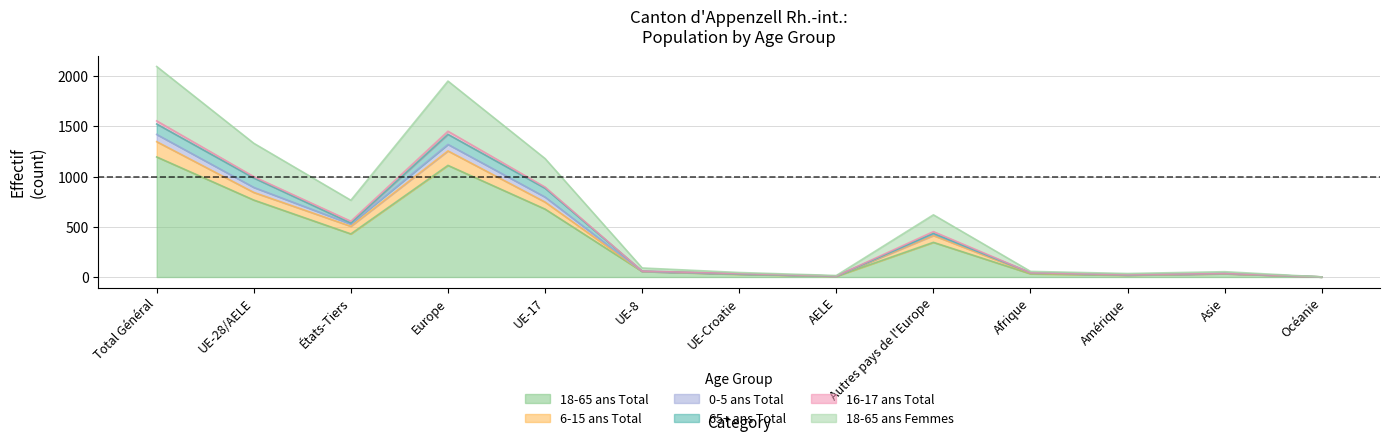

In 0-5 ans Total, how many points are higher than both neighbors (excluding endpoints)?

3